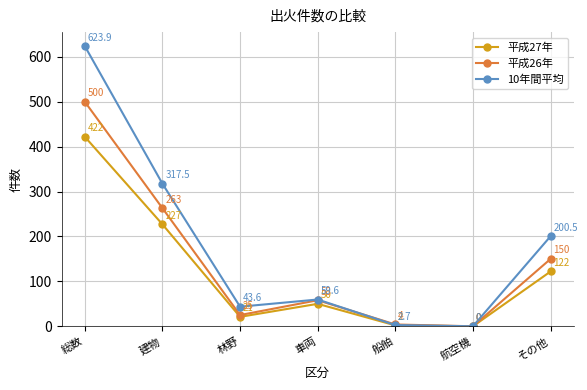

List the series in order of their peak value, highest first.

10年間平均, 平成26年, 平成27年